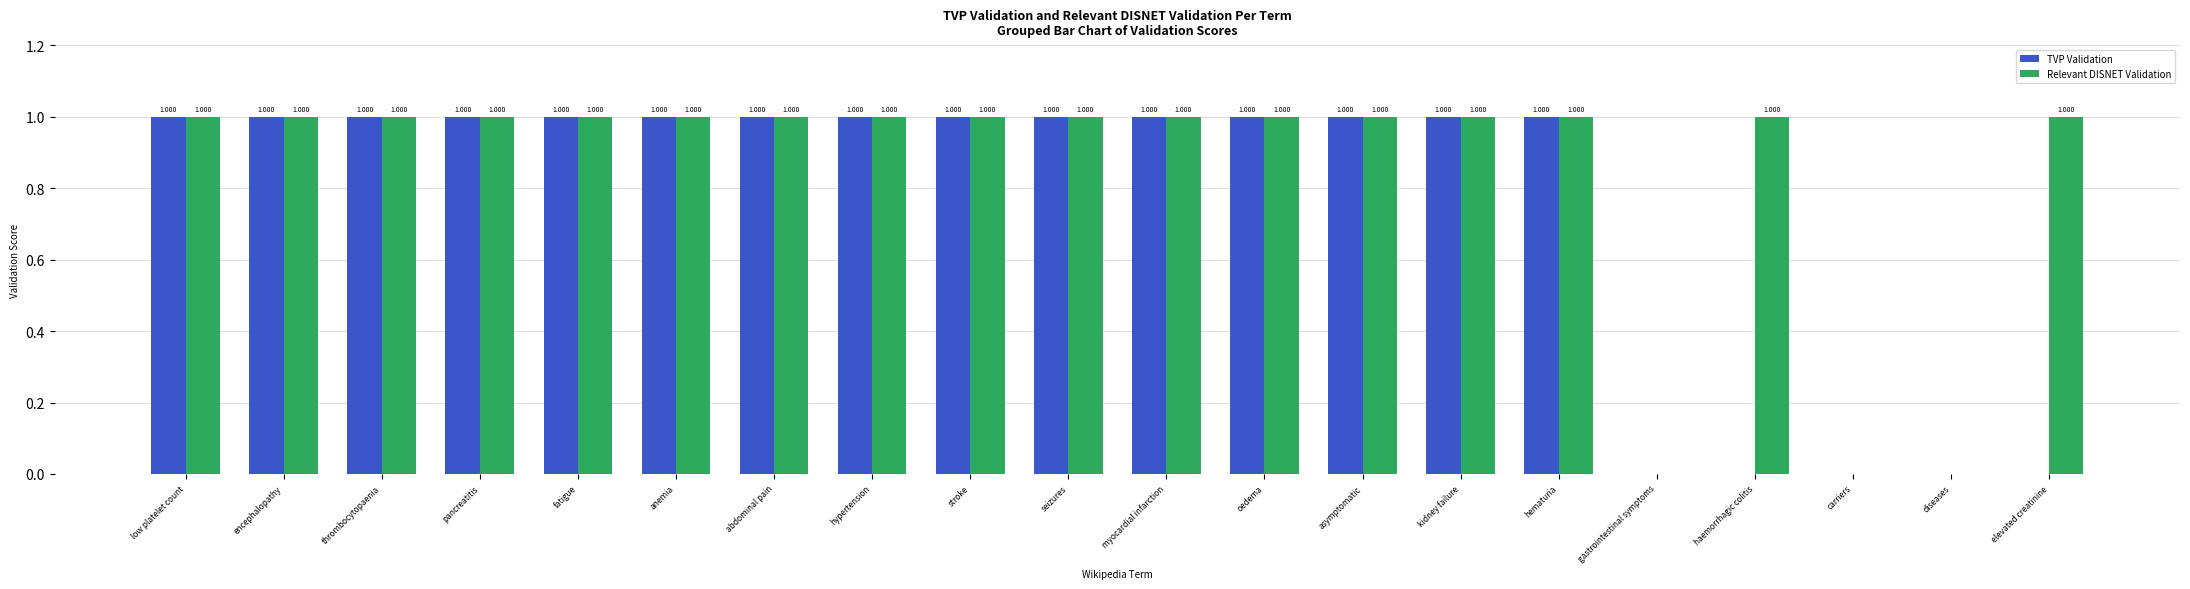

Read the TVP Validation value at oedema.

1